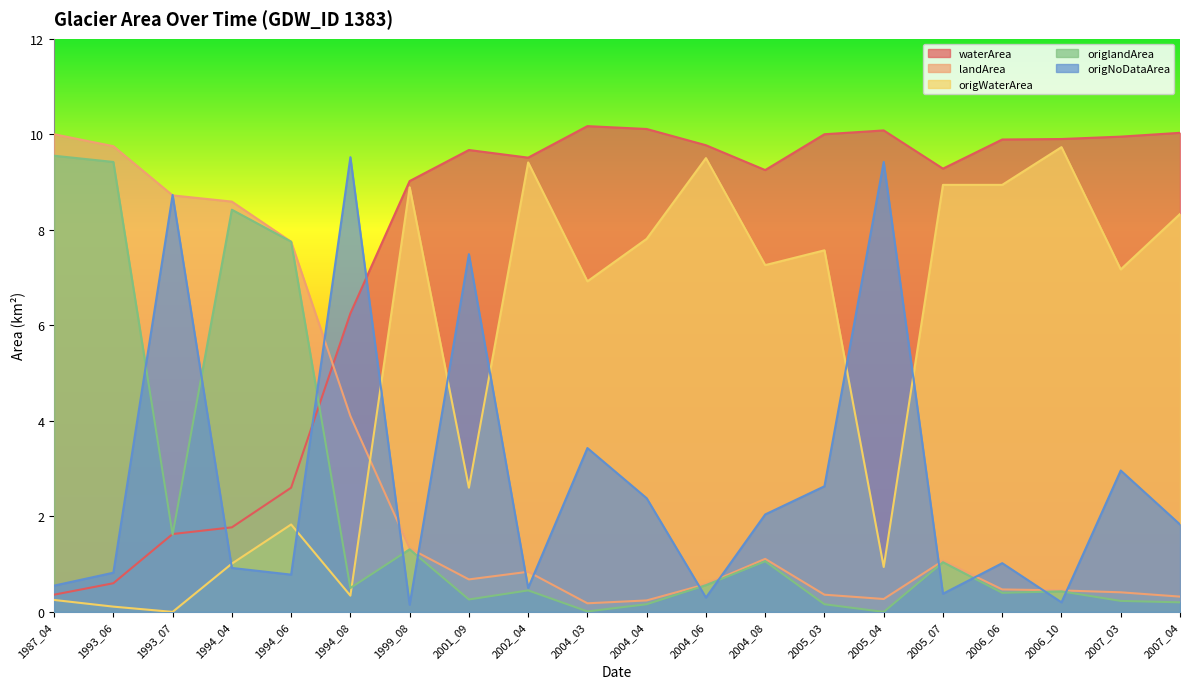

Which series ends up on top after the final intersection of landArea and waterArea?

waterArea